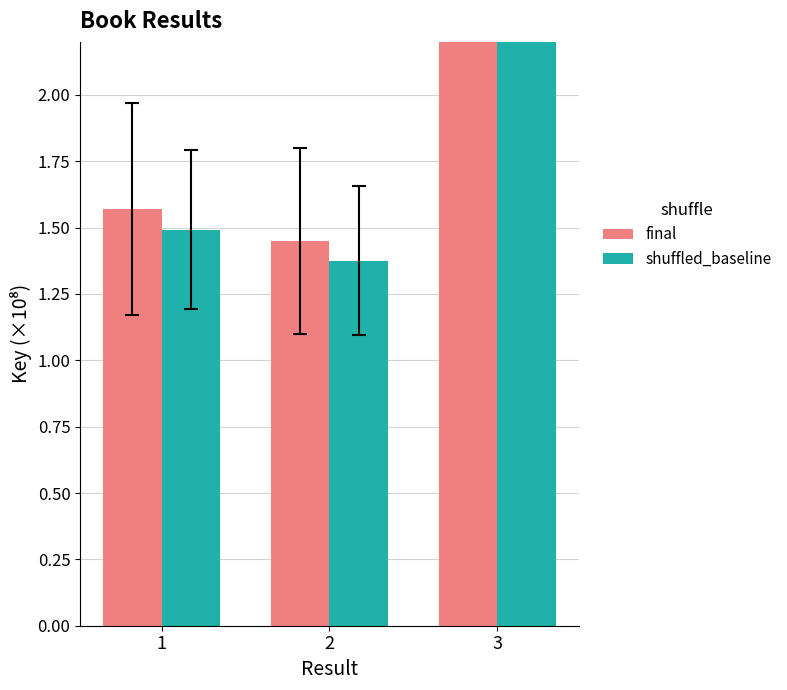

Which series changed the most between 2 and 3?

final